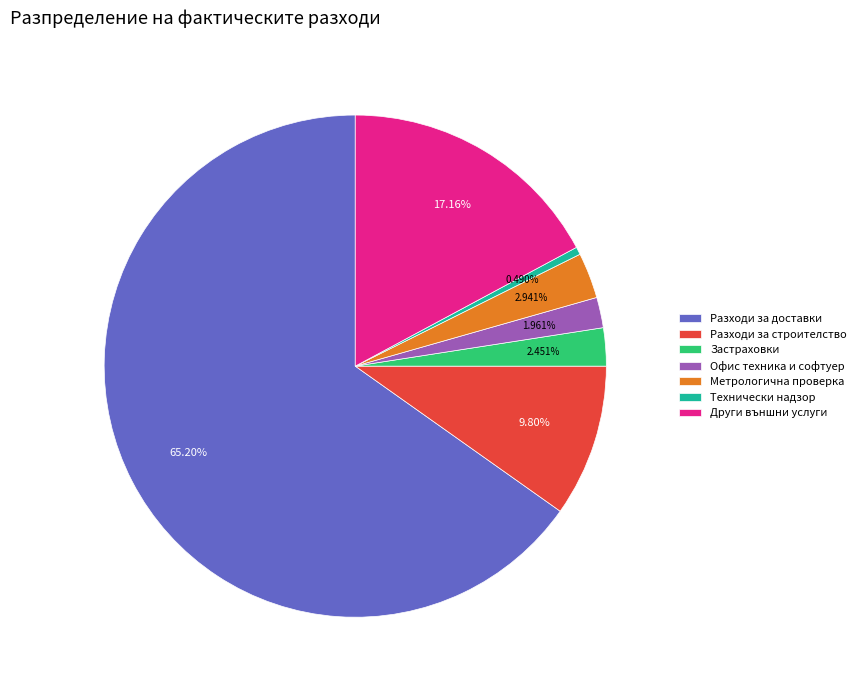

Which slice represents more than half of the pie?

Разходи за доставки